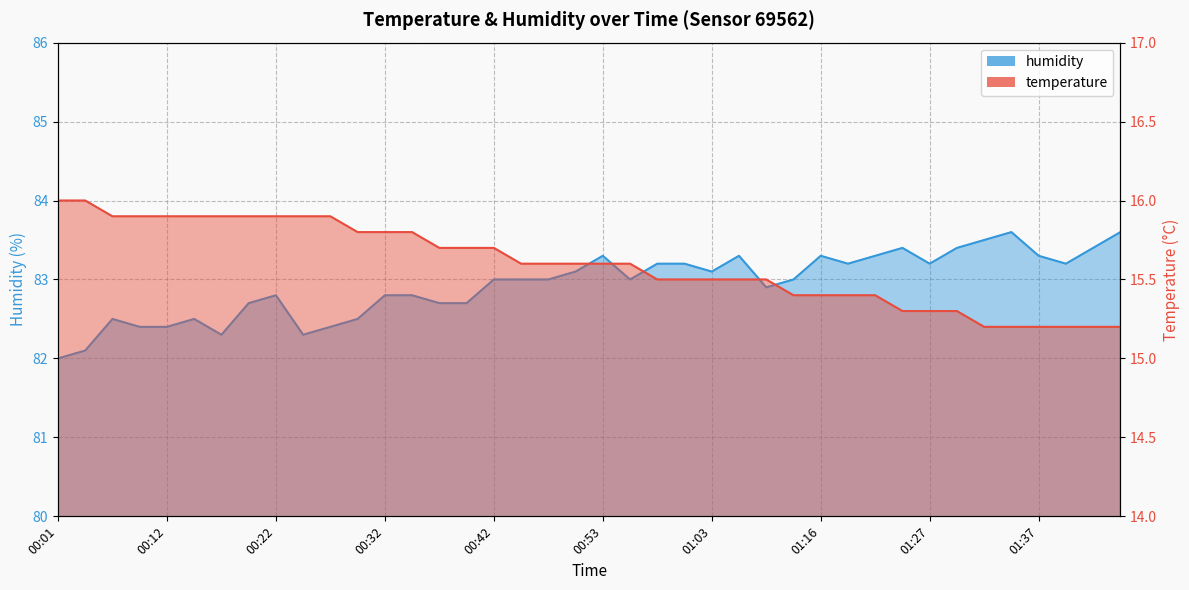

What is the sum of all humidity values?

3317.4